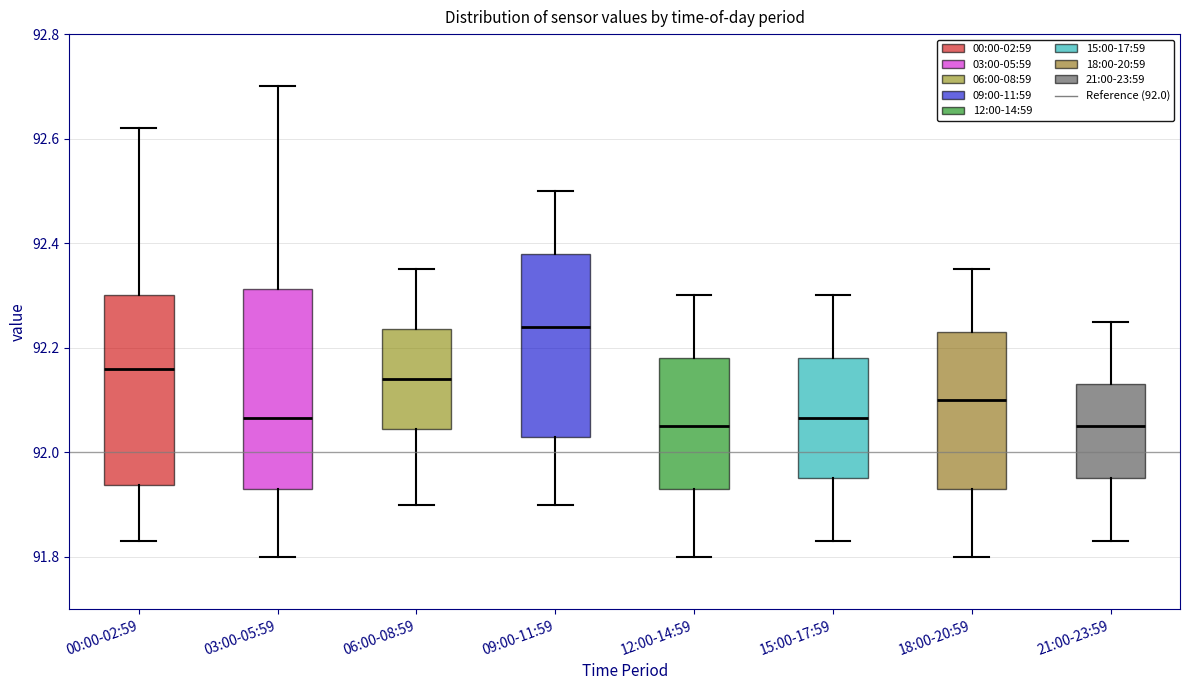

Which box has the highest median line?

09:00-11:59